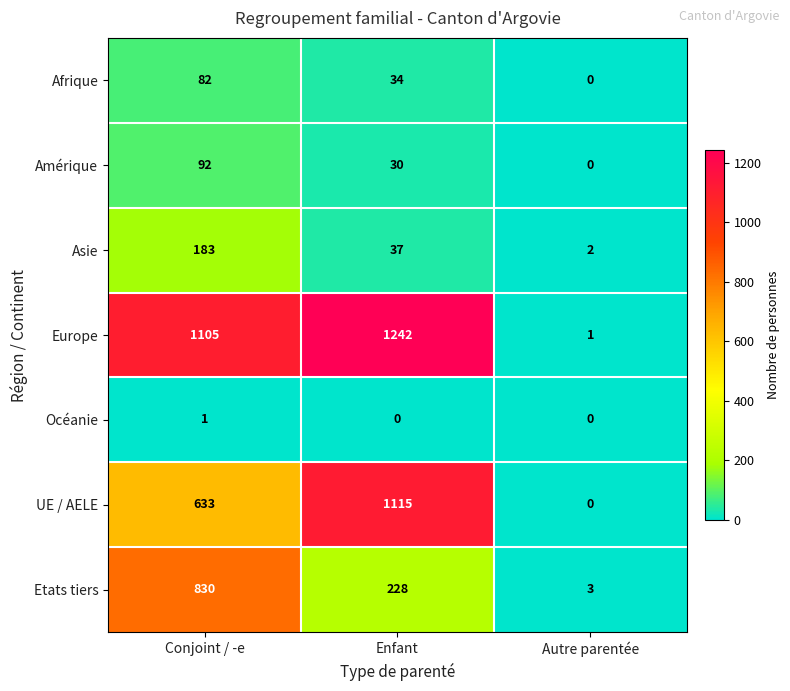

Which series has the largest range (max minus min)?

Europe